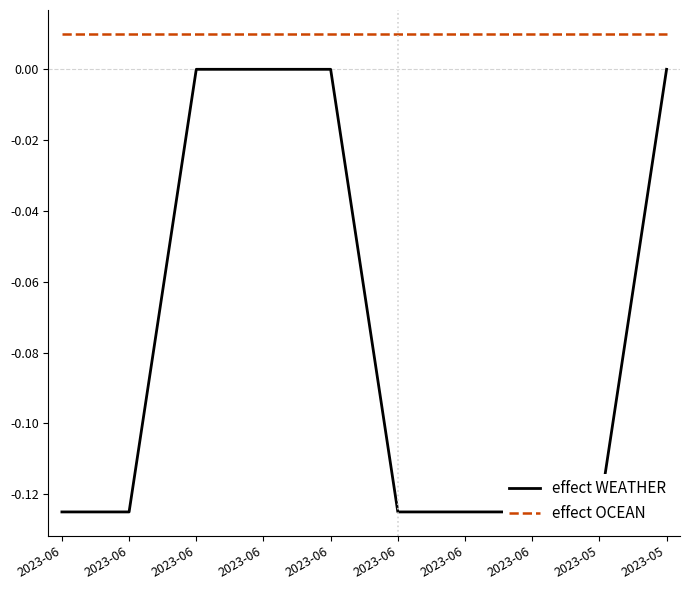

What are all the series names shown in the legend?

effect WEATHER, effect OCEAN